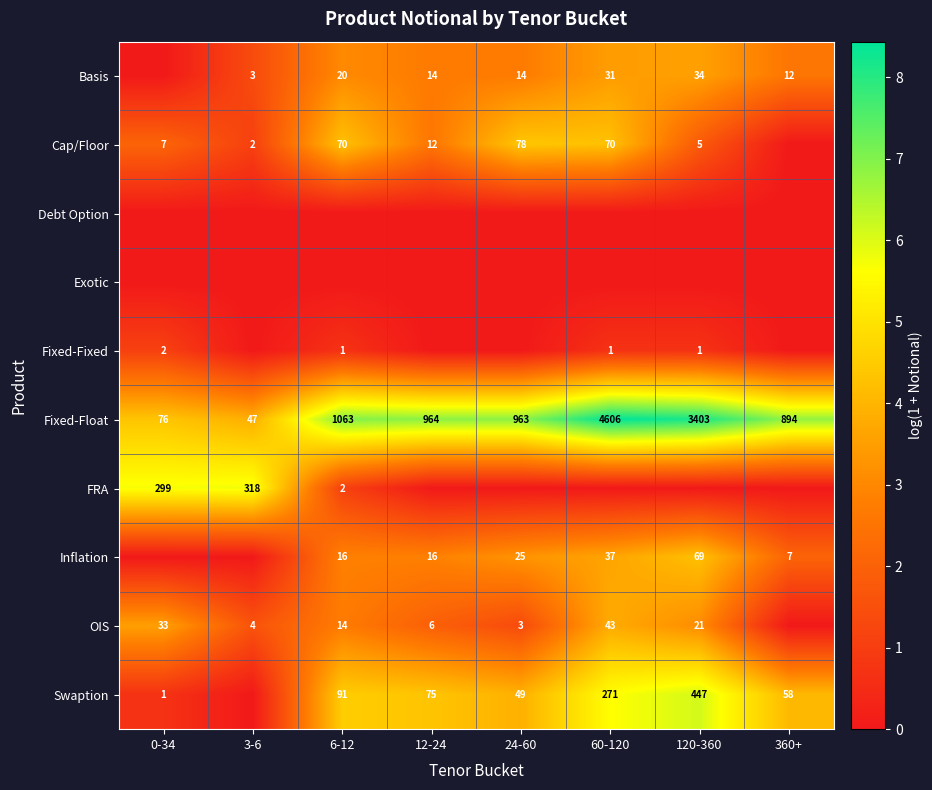

Is the value of Swaption at 60-120 greater than the value of Inflation at 12-24?

Yes